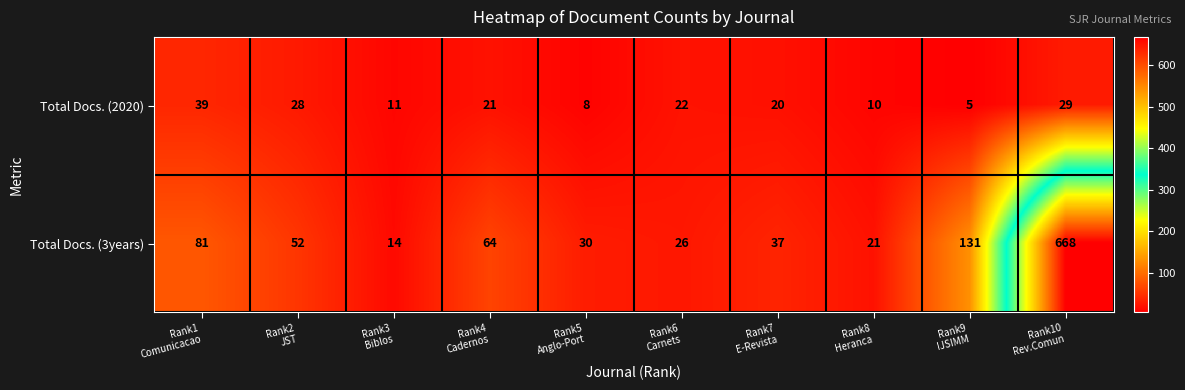

Which series has the largest range (max minus min)?

Total Docs. (3years)